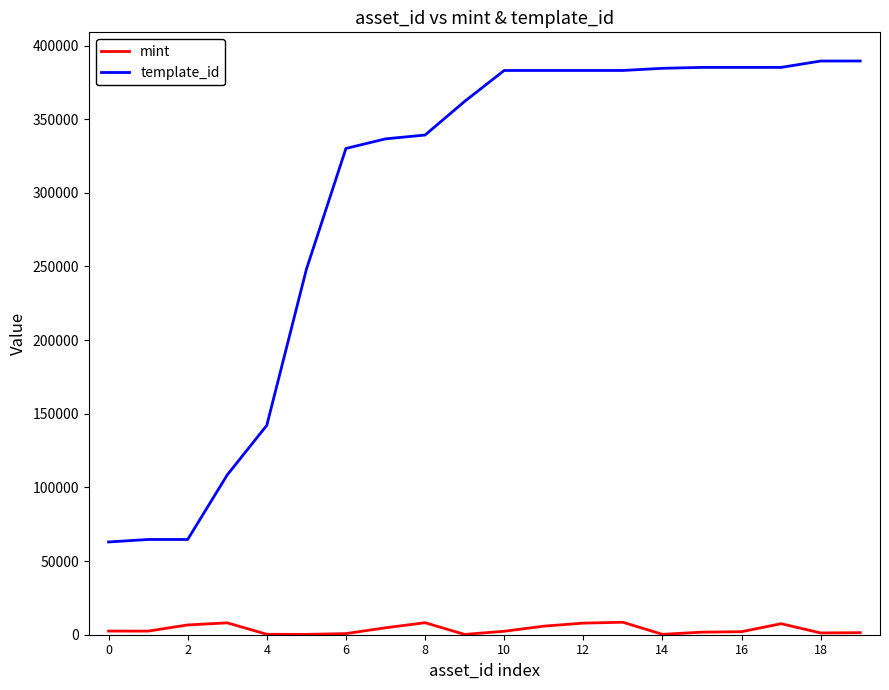

Which series has the widest spread of values?

template_id